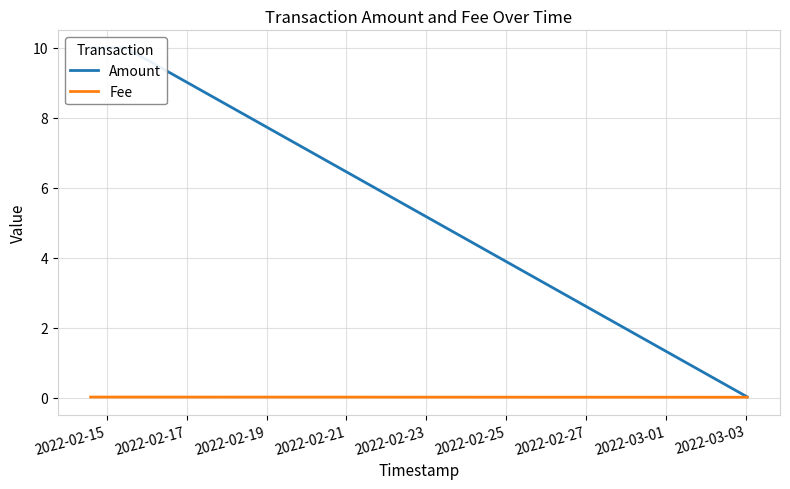

The Amount series shows 0.0 at 2022-02-19. True or false?

False